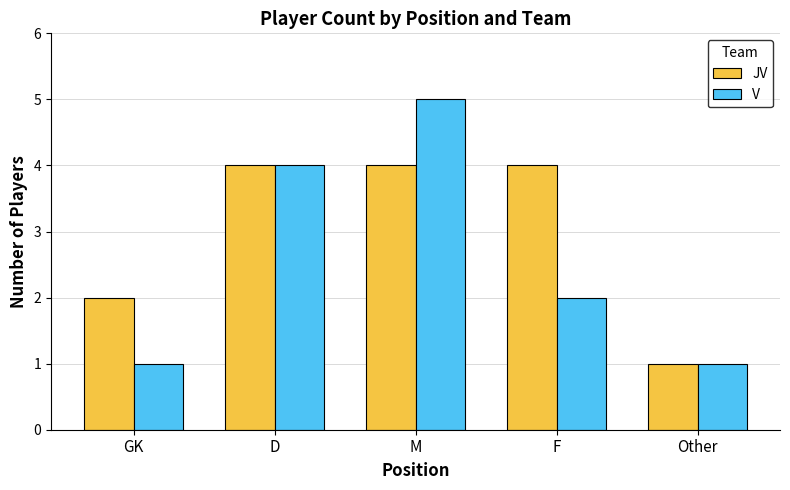

What is the average value of the V series?

3